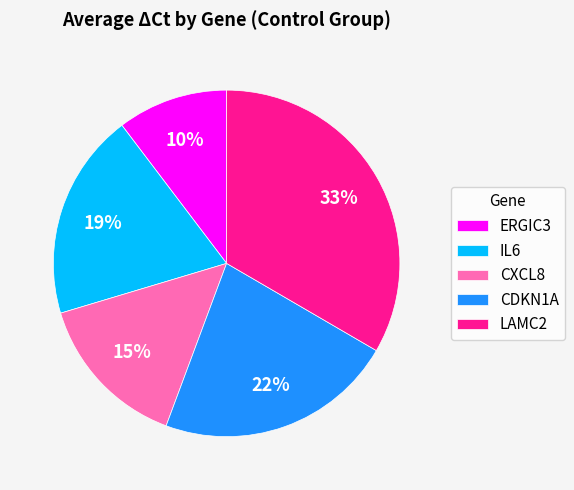

The LAMC2 slice represents 22% of the pie. True or false?

False